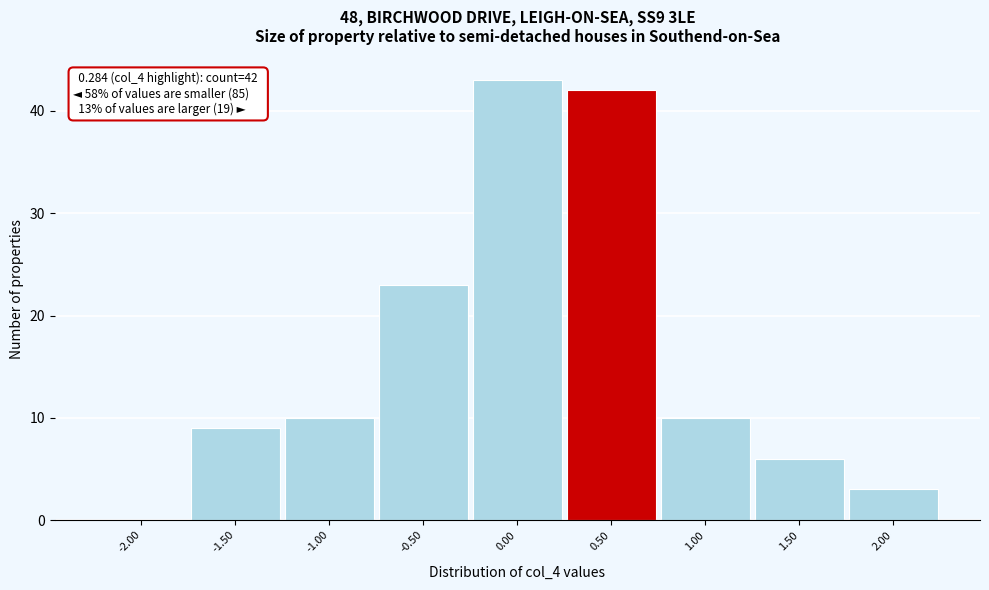

Which range on the x-axis has the tallest bar?

-0.25 to 0.25